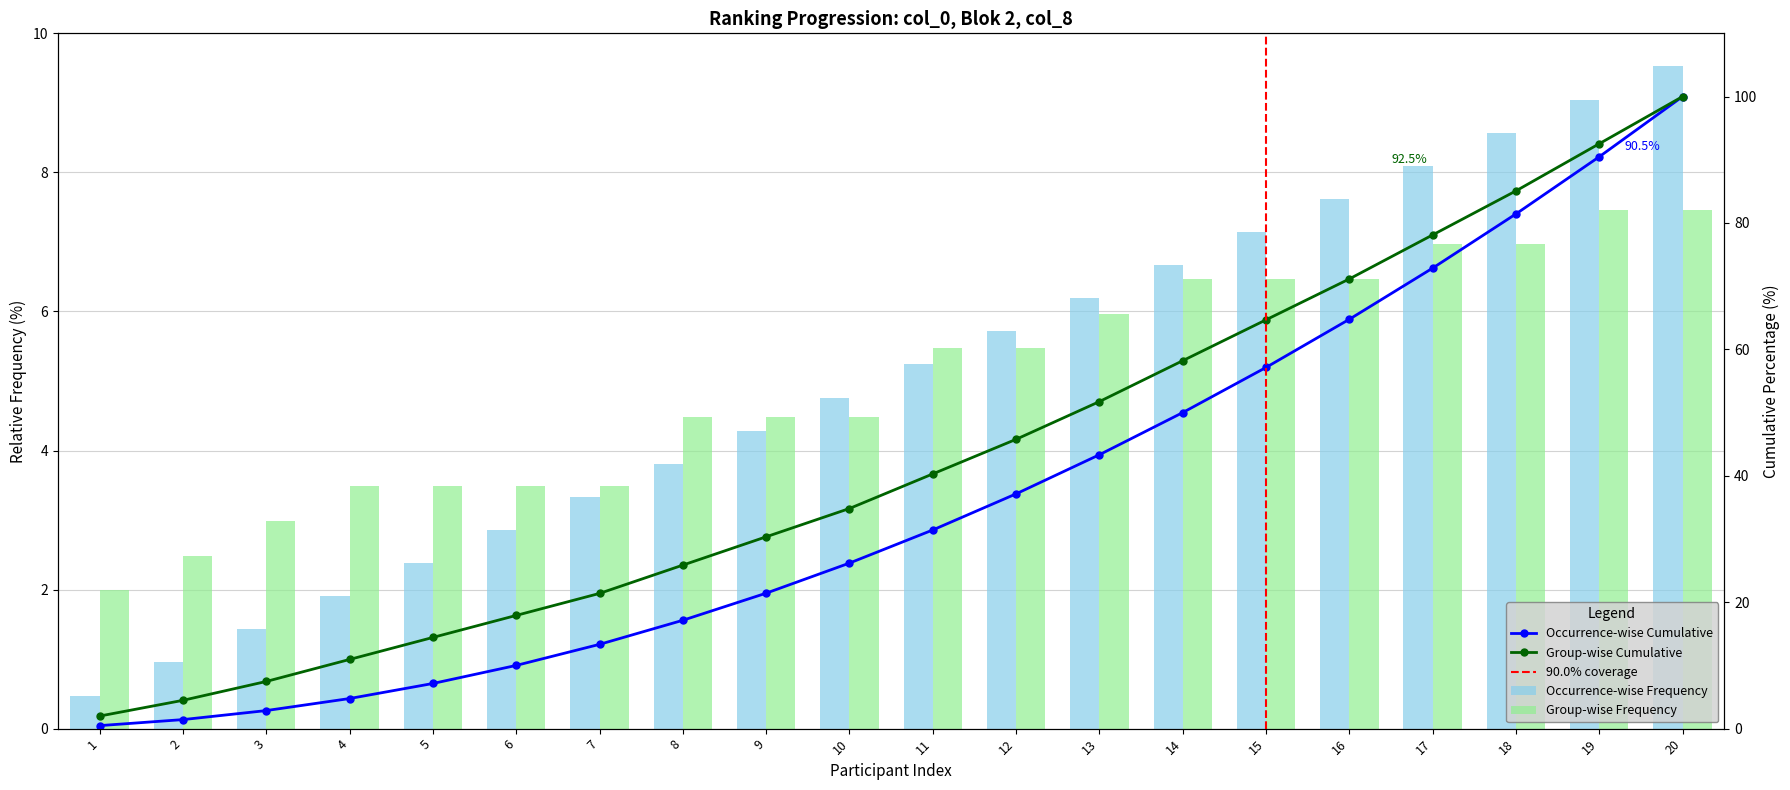

The value of Blok 2 at 19 is 7.5. True or false?

True